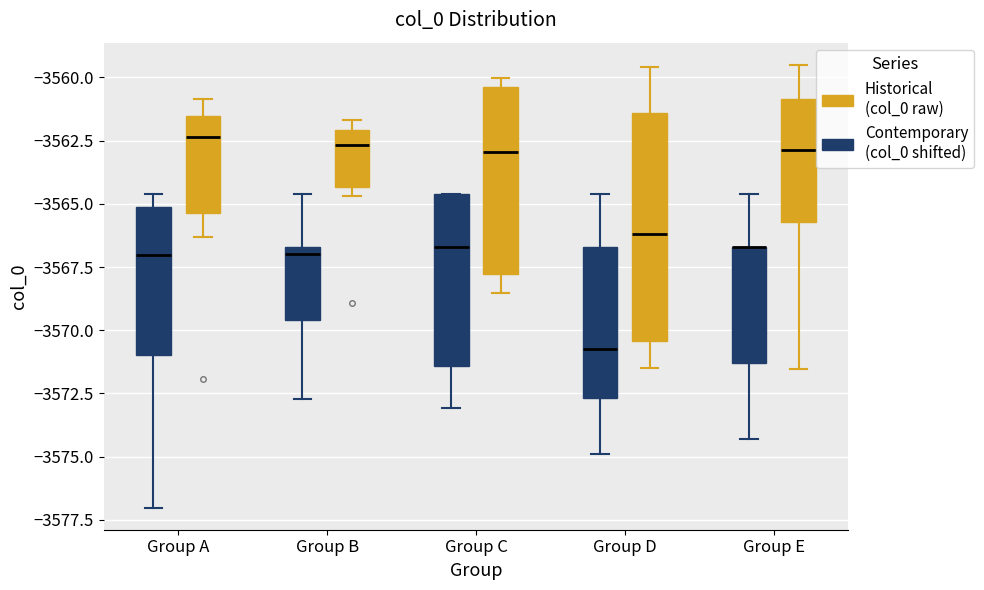

Where does the median line of the box for Group A (Contemporary (col_0 shifted)) sit on the y-axis? The values are not printed on the chart, so give them approximately, as read against the axis.

-3562.5